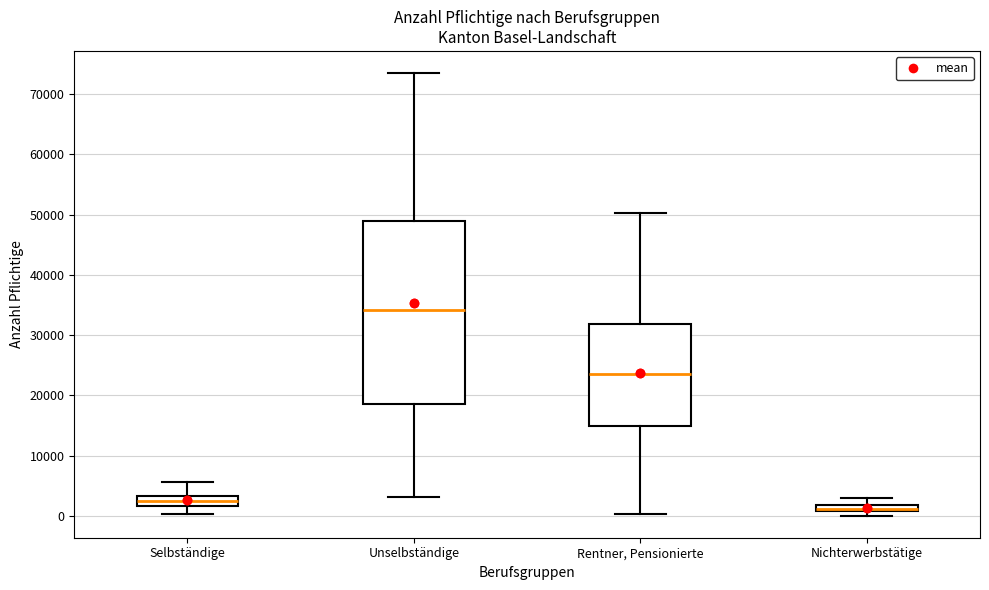

Which box is the tallest, from its lower edge to its upper edge?

Unselbständige